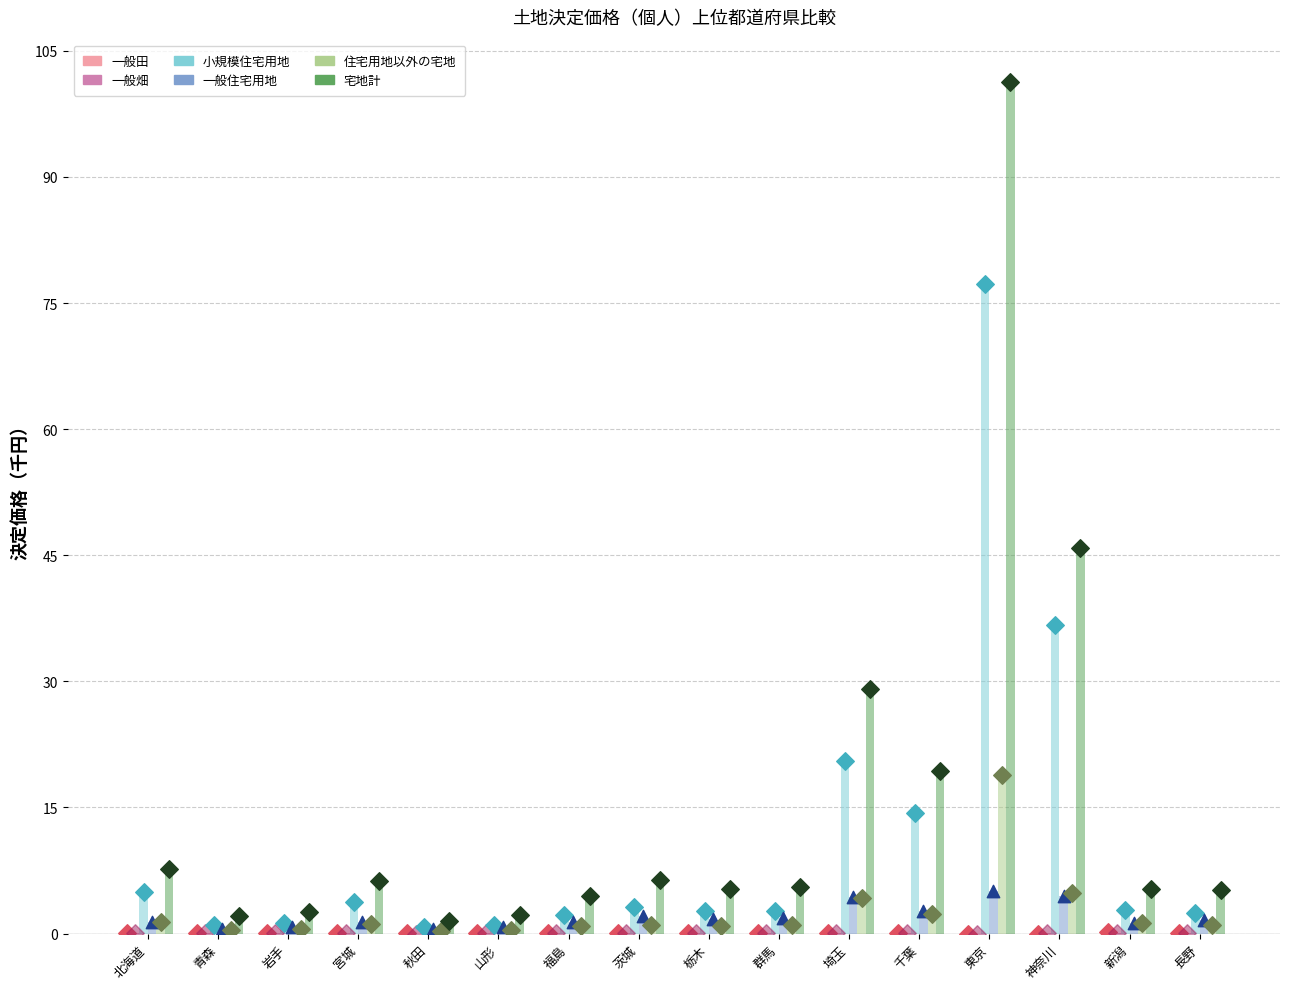

Which series has the widest spread of Y values?

宅地計